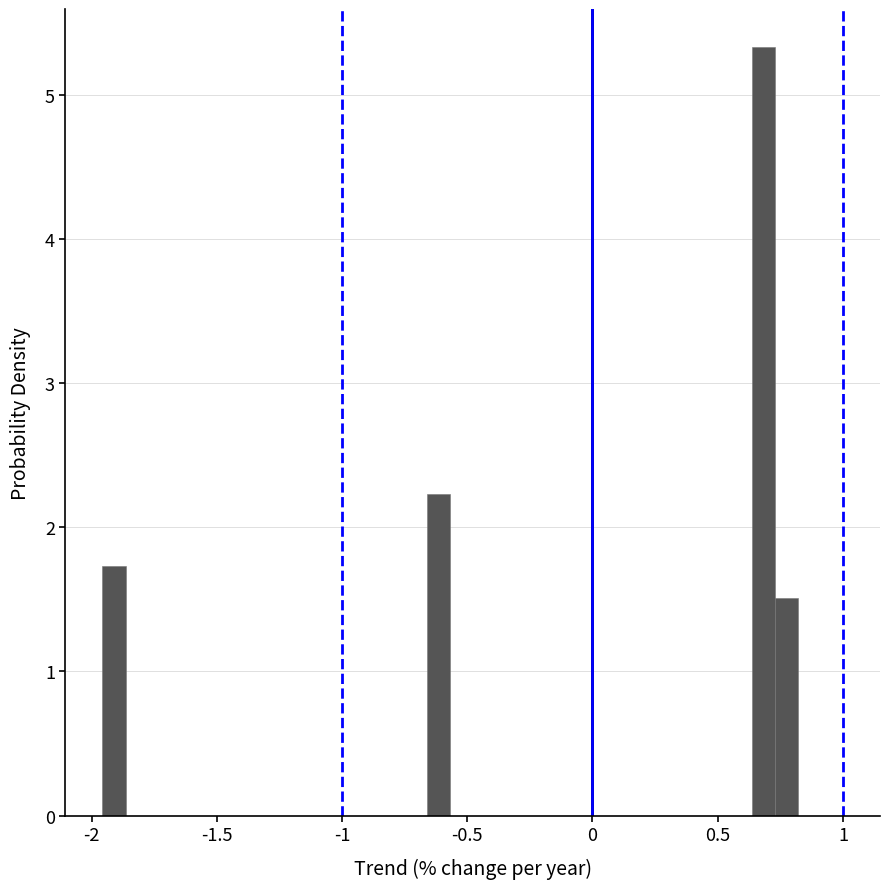

Around what value on the x-axis is the tallest bar? Give the approximate position of its centre, as read against the axis.

0.70